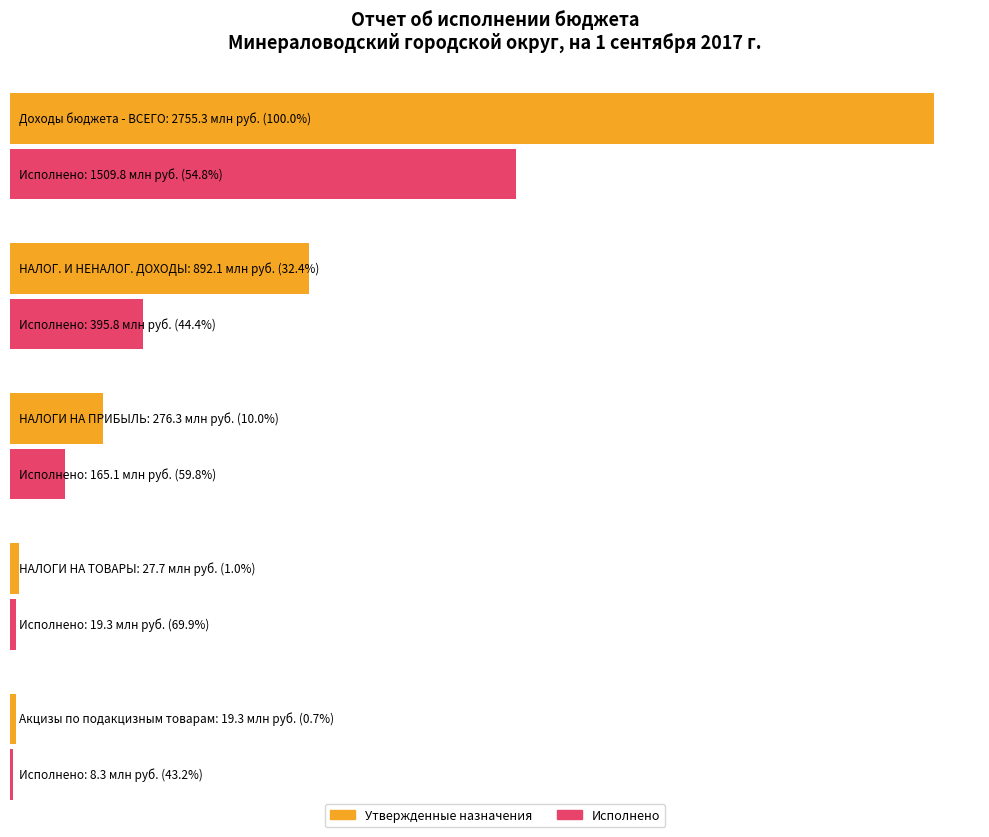

What position from the right is НАЛОГОВЫЕ И НЕНАЛОГОВЫЕ ДОХОДЫ?

4